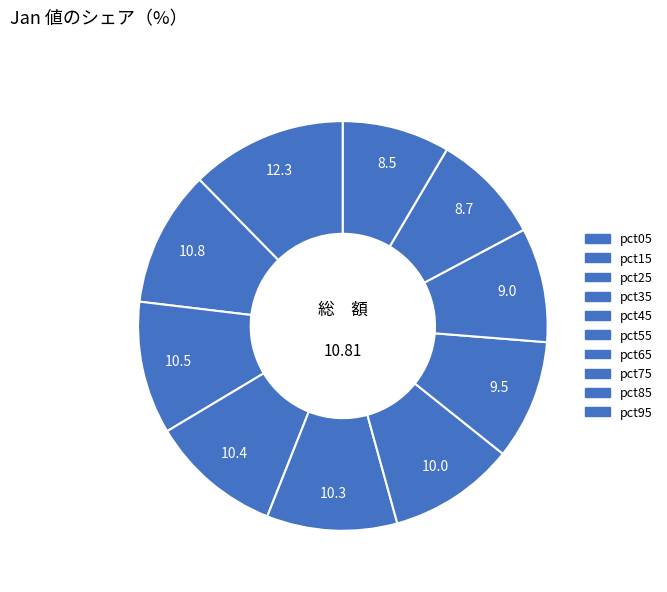

How many segments does this pie chart have?

10